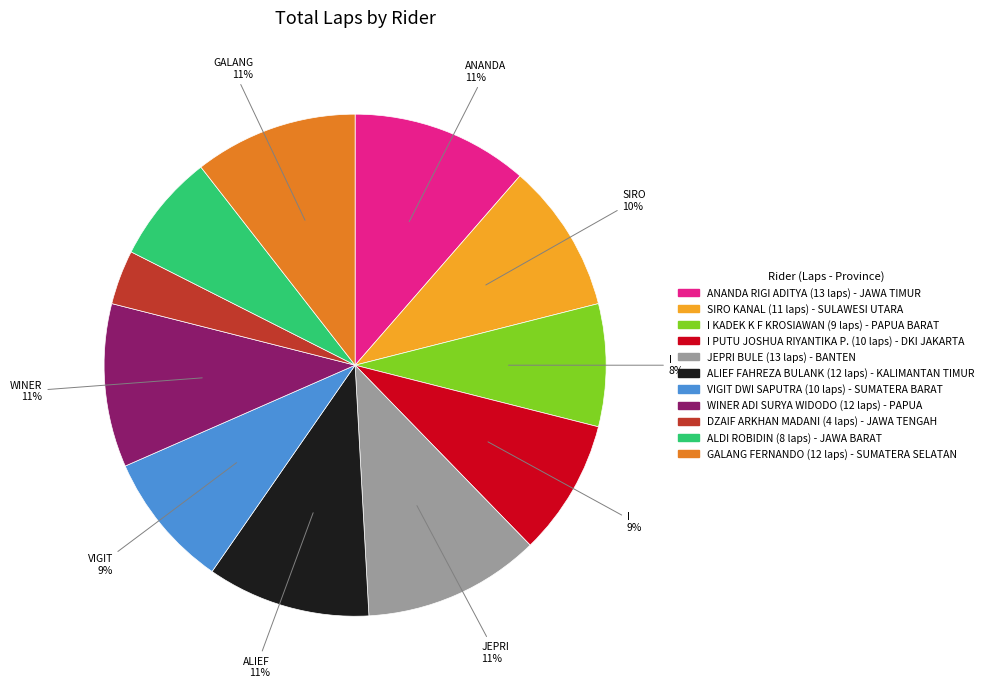

The VIGIT DWI SAPUTRA slice represents 9% of the pie. True or false?

True